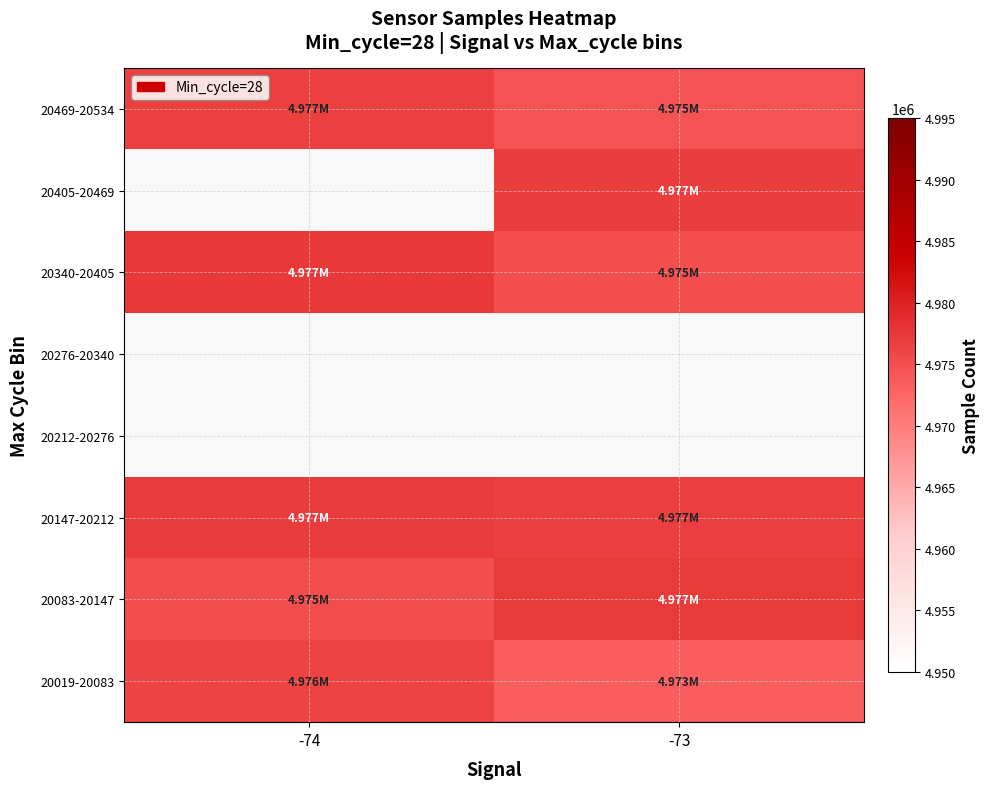

Count the number of categories in the chart.

2